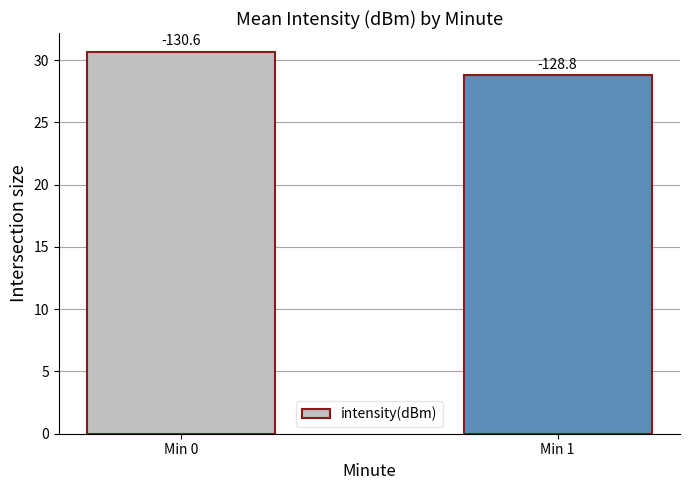

What is the average value?

29.7